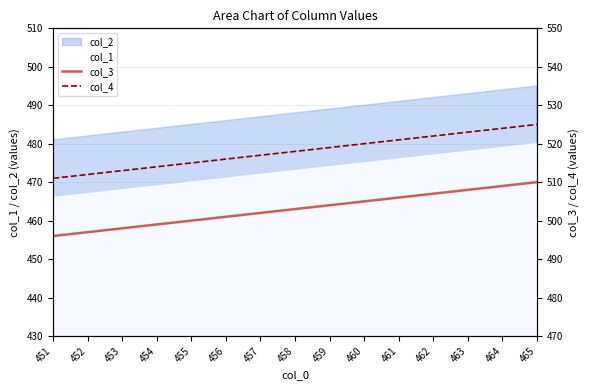

What value does the col_2 series have at 465?

495